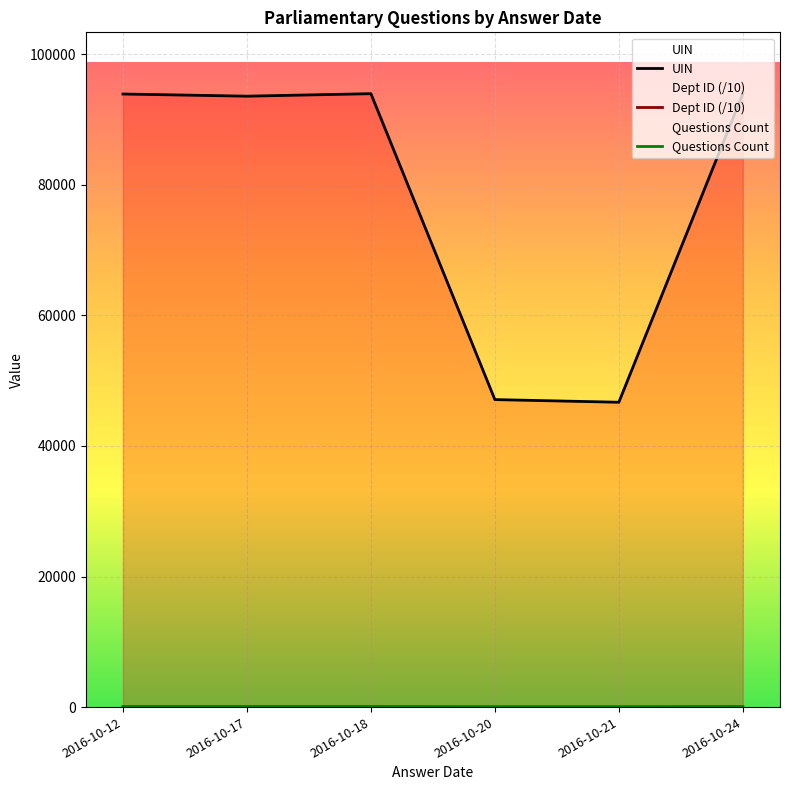

The Dept ID (/10) series shows 20.1 at 2016-10-20. True or false?

True